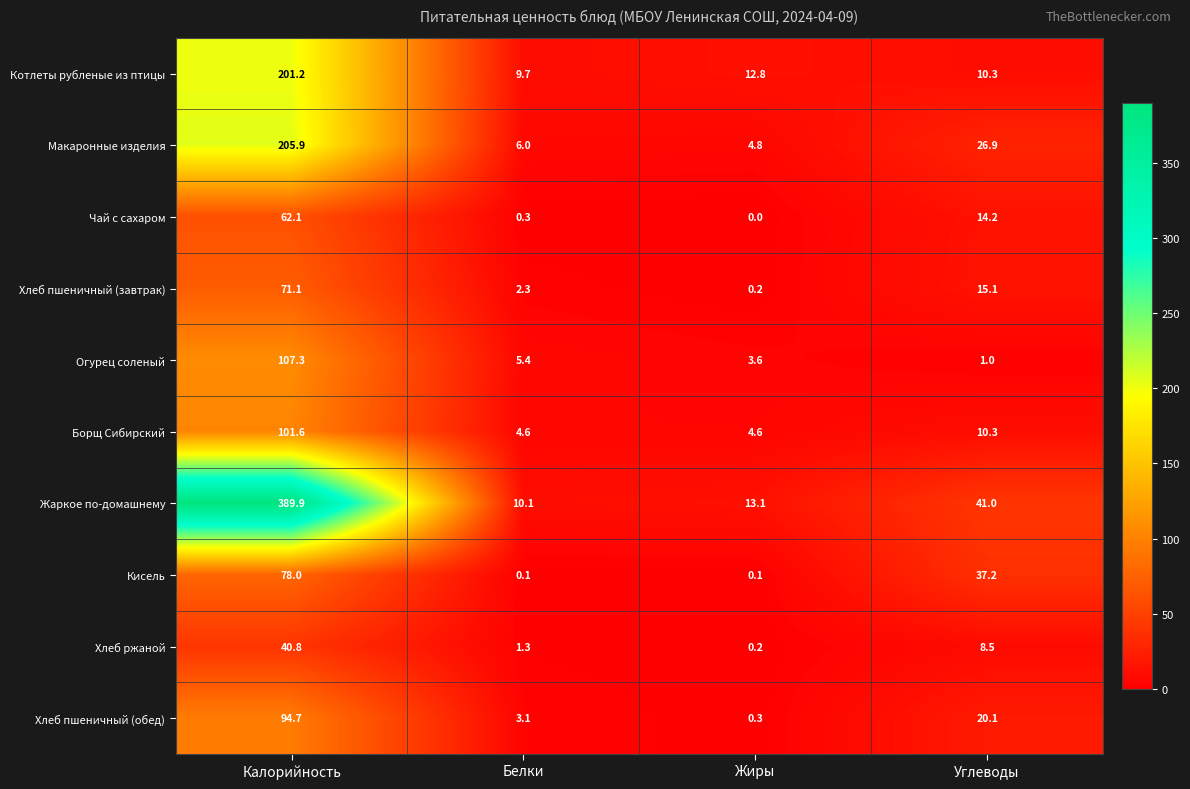

Which series changed the most between Белки and Углеводы?

Кисель